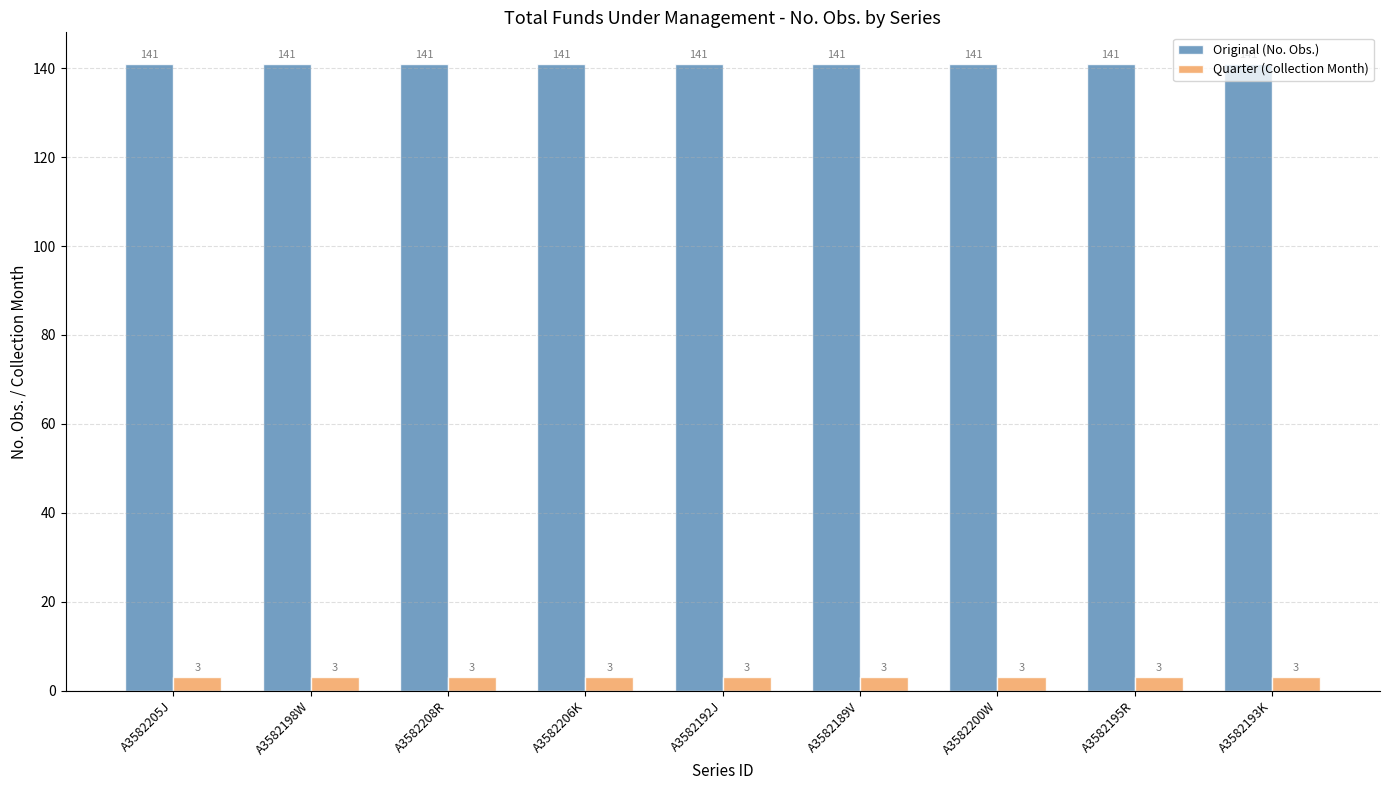

What is the label of the 1st bar from the right?

A3582193K